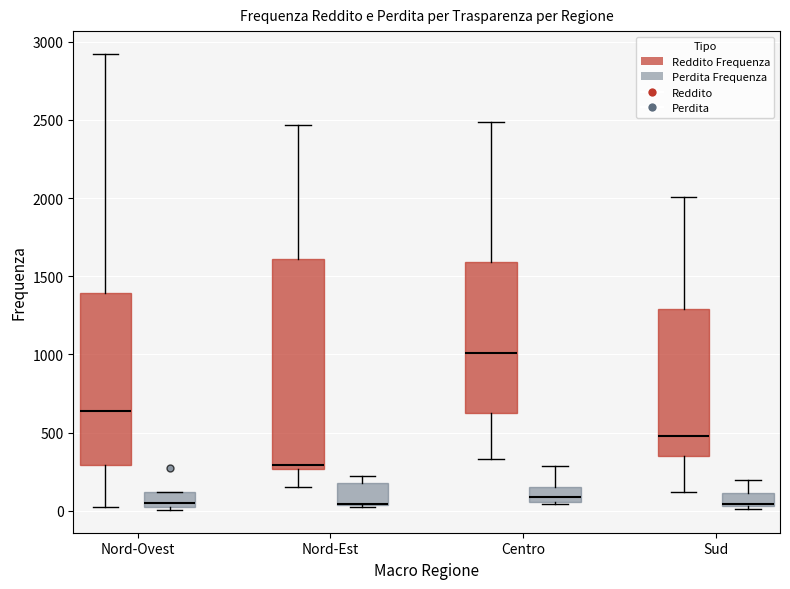

Comparing the boxes themselves (not the whiskers), which one is the tallest?

Nord-Est (Reddito Frequenza)